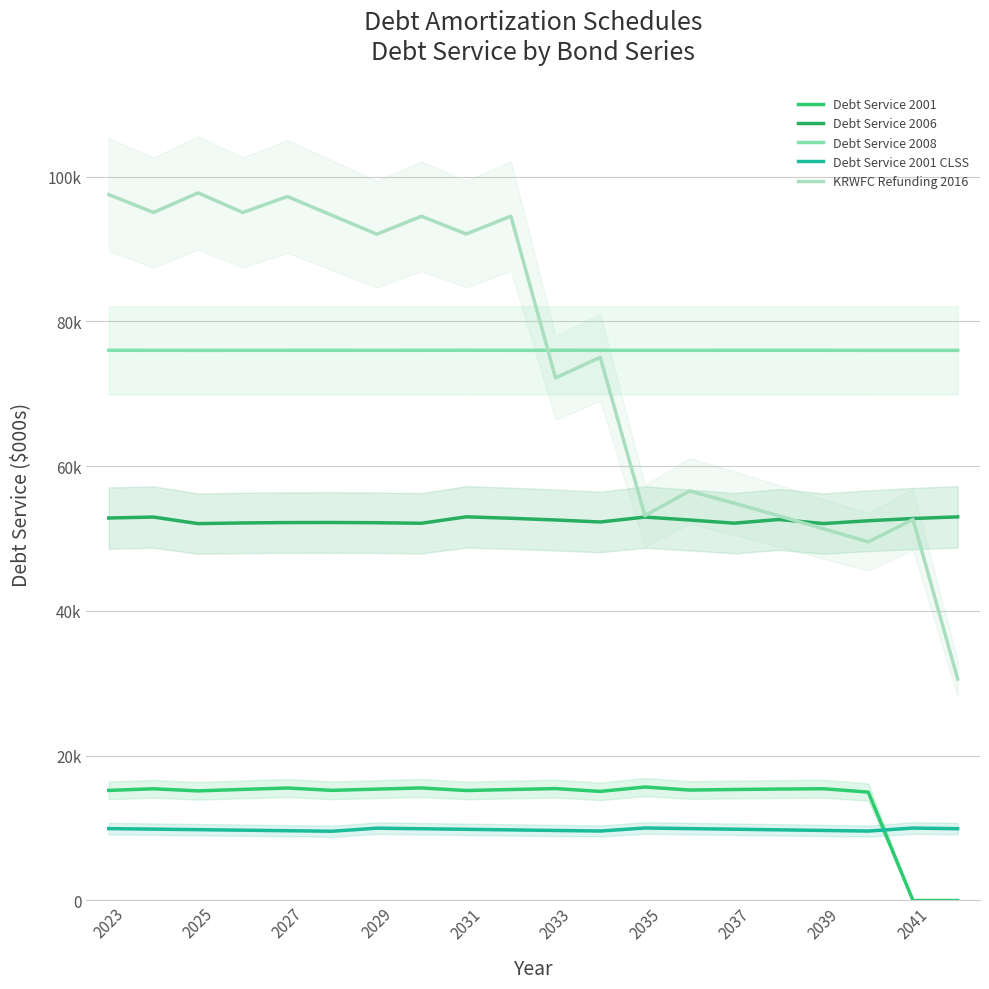

Which series ends up on top after the final intersection of KRWFC Refunding 2016 and Debt Service 2008?

Debt Service 2008